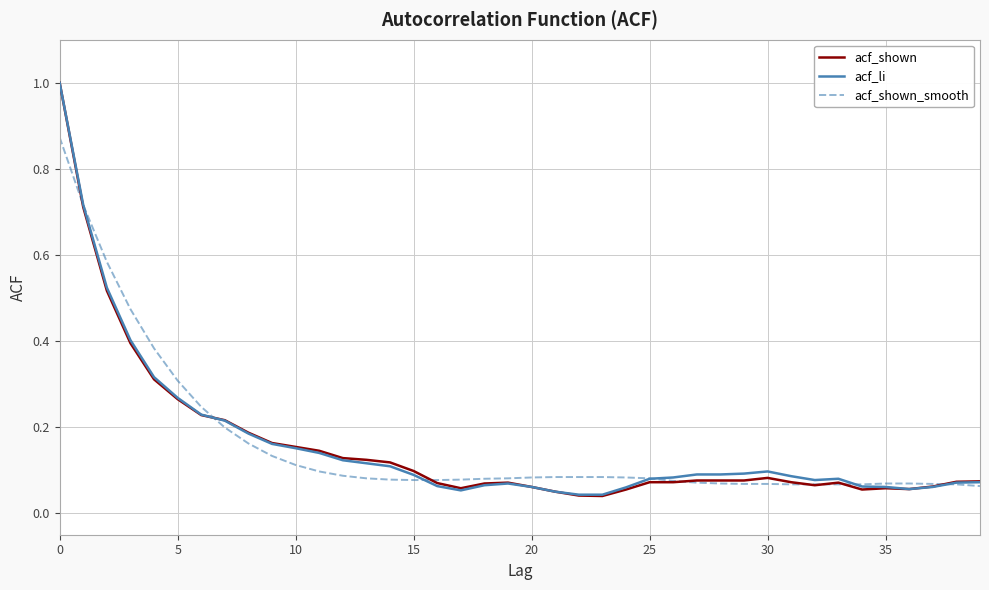

What is the maximum value shown in the chart?

1.0